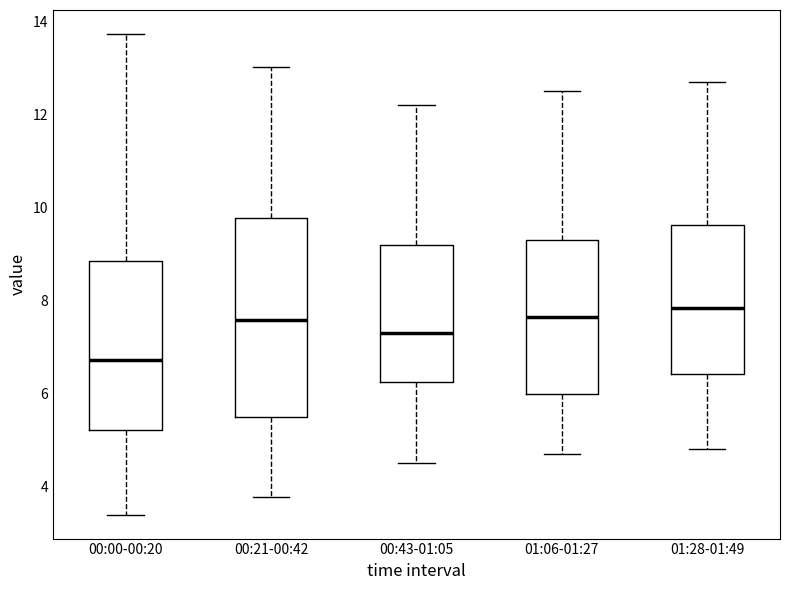

Reading left to right, read every box against the y-axis: the position of its median line, the range the box covers, and the ends of its whiskers. The values are not printed on the chart, so give them approximately, as read against the axis.

00:00-00:20: median 6.8, box 5.2 to 8.8, whiskers 3.4 to 13.8
00:21-00:42: median 7.6, box 5.4 to 9.8, whiskers 3.8 to 13.0
00:43-01:05: median 7.4, box 6.2 to 9.2, whiskers 4.6 to 12.2
01:06-01:27: median 7.6, box 6.0 to 9.4, whiskers 4.8 to 12.6
01:28-01:49: median 7.8, box 6.4 to 9.6, whiskers 4.8 to 12.8